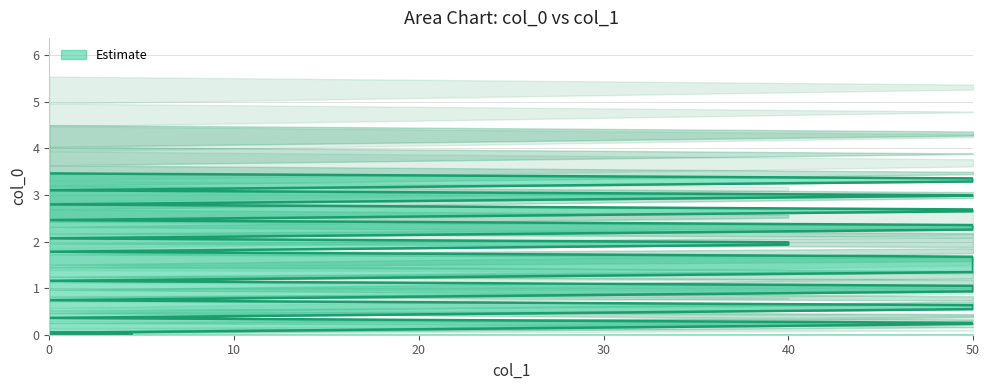

What position from the right is 39?

1